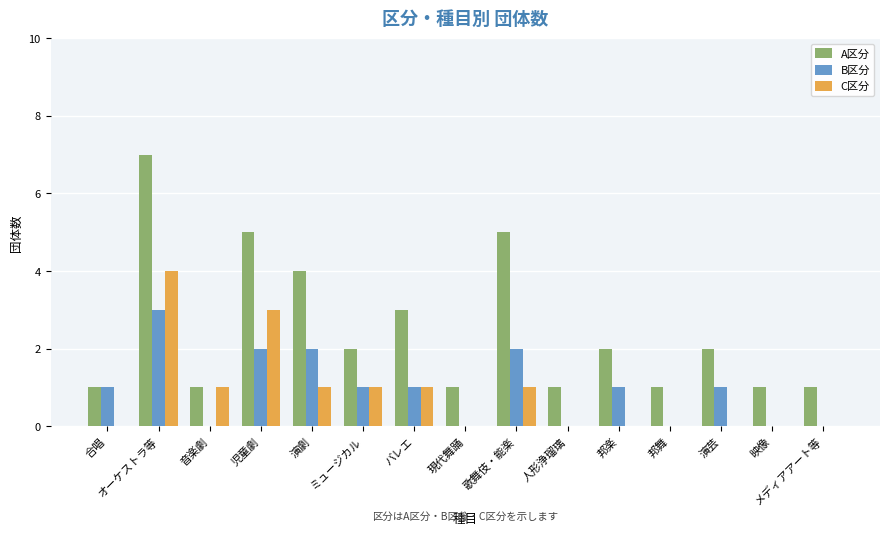

Which series changed the most between バレエ and メディアアート等?

A区分